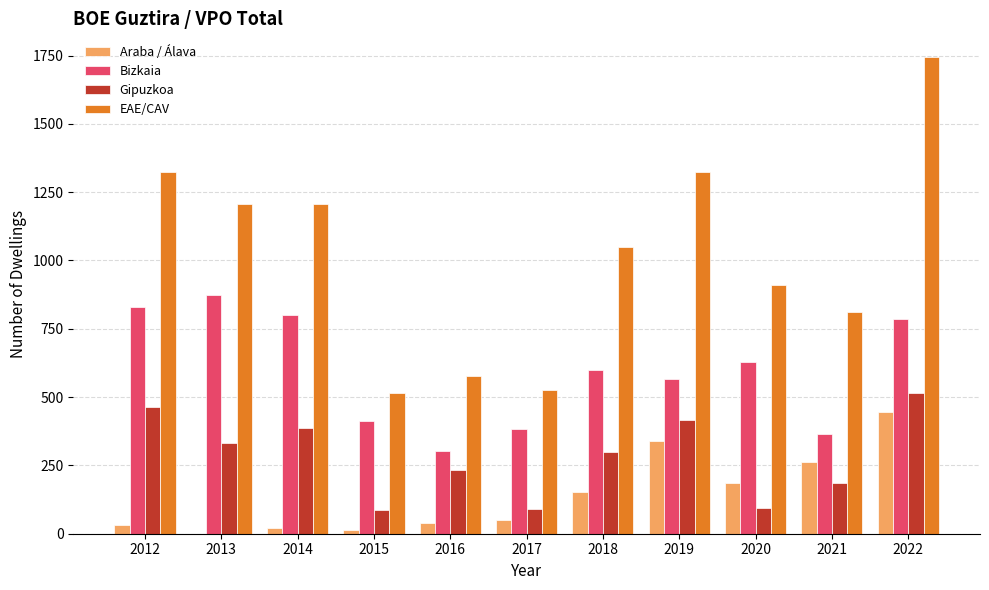

What value does the Araba / Álava series have at 2021?

262